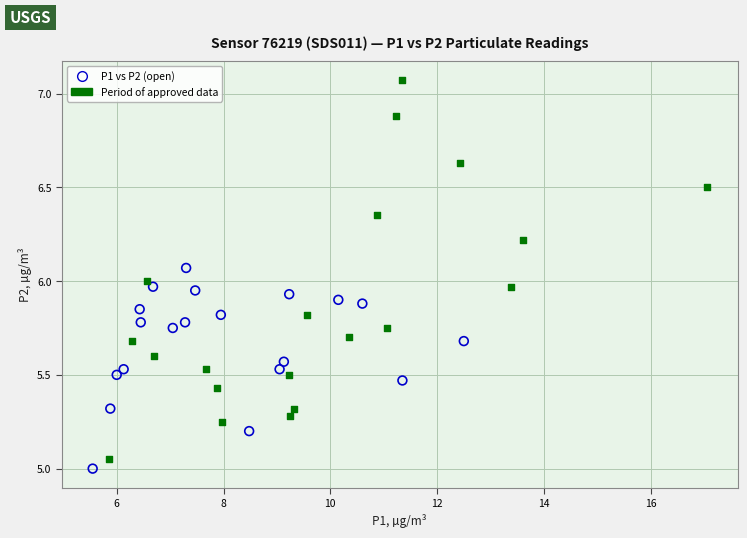

Which series has the largest Y range (max minus min)?

Period of approved data